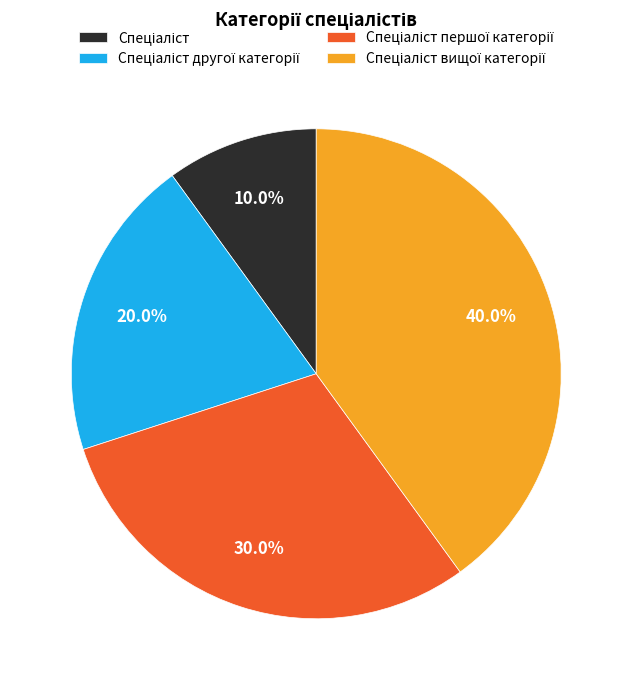

Is there a majority slice in this chart?

No